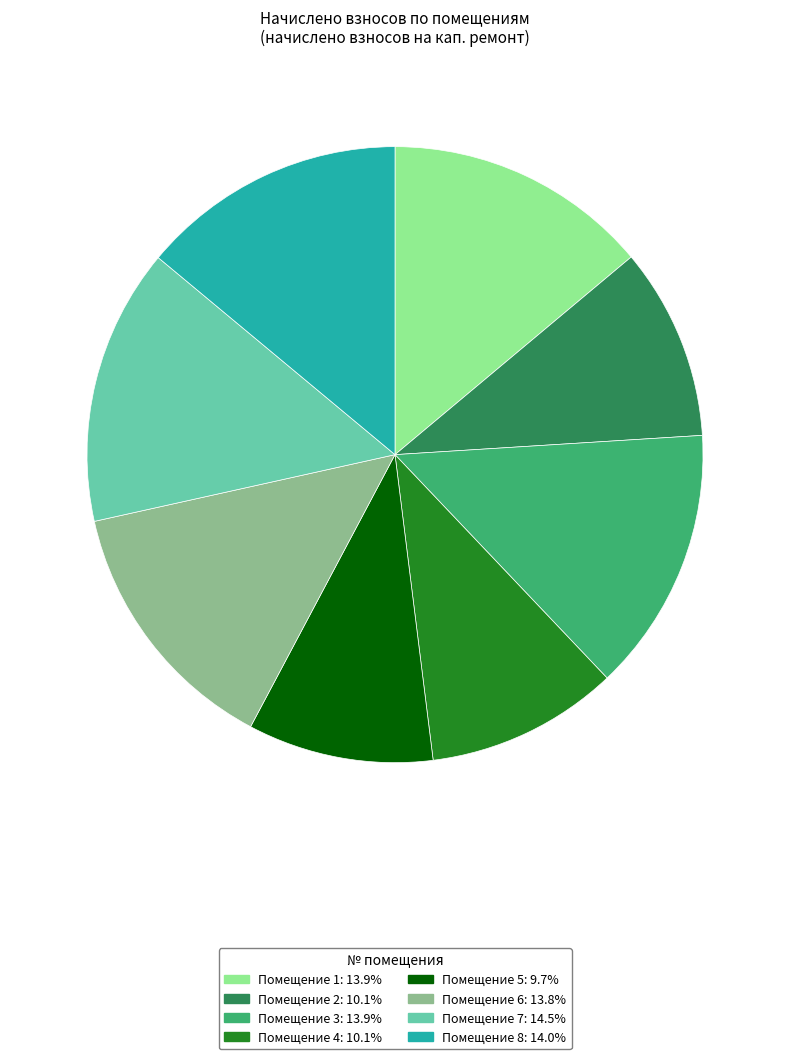

Does any single category account for the majority?

No